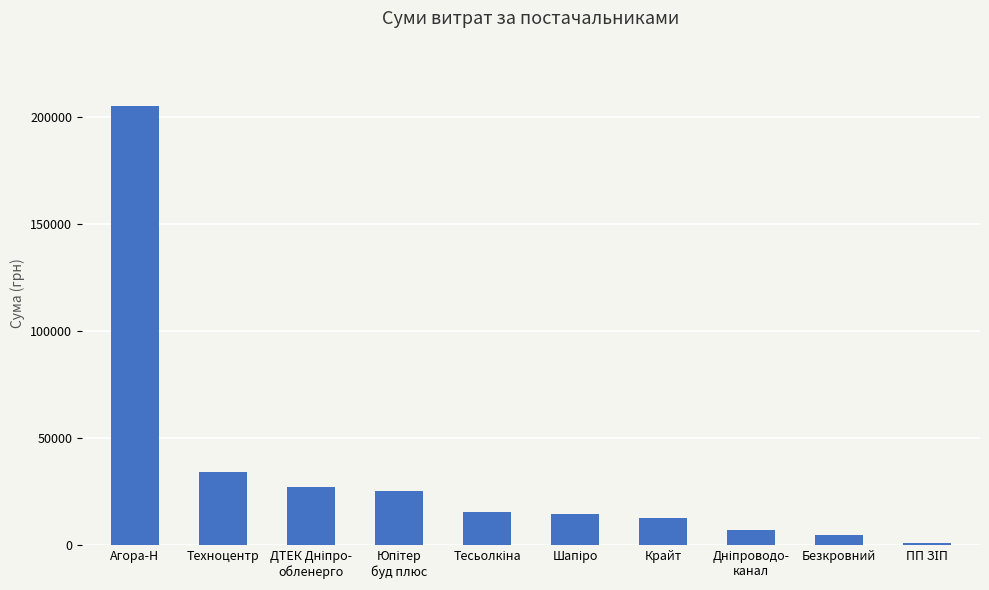

Are the bars horizontal?

No